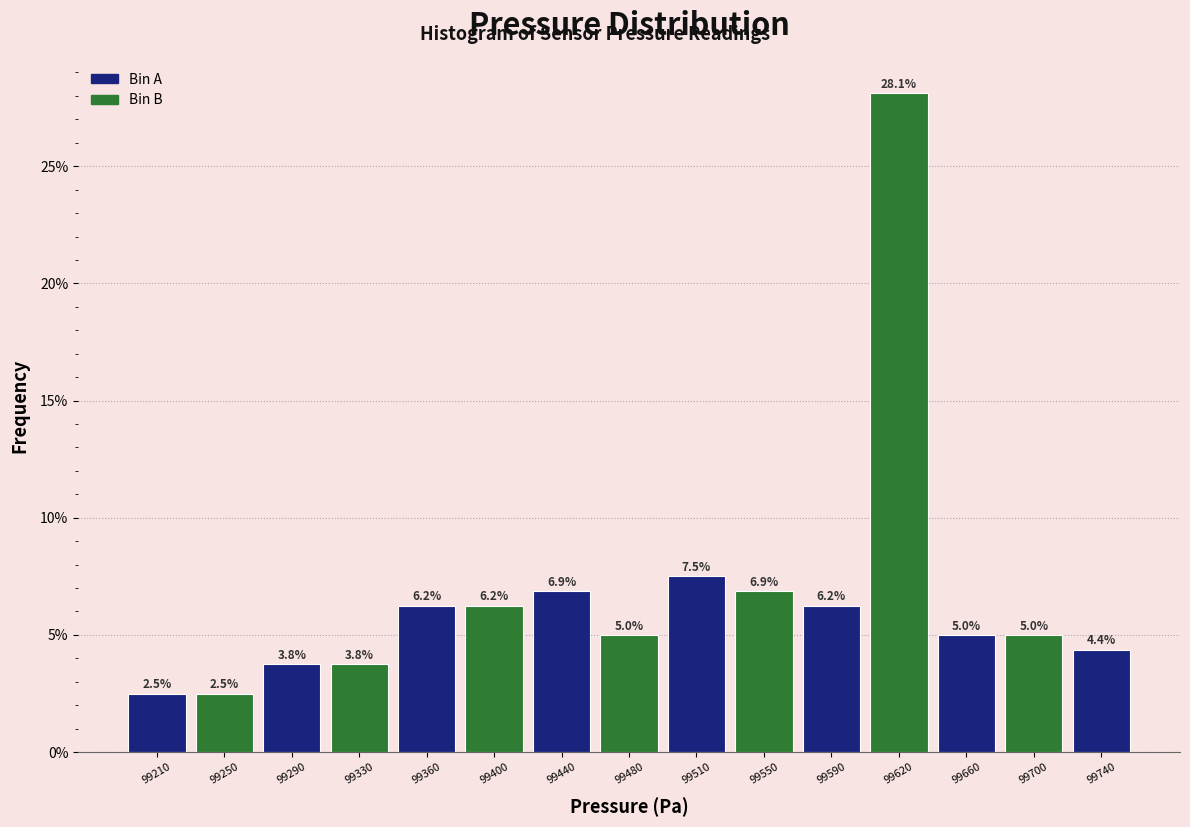

Between 99510 and 99620, which is larger?

99620